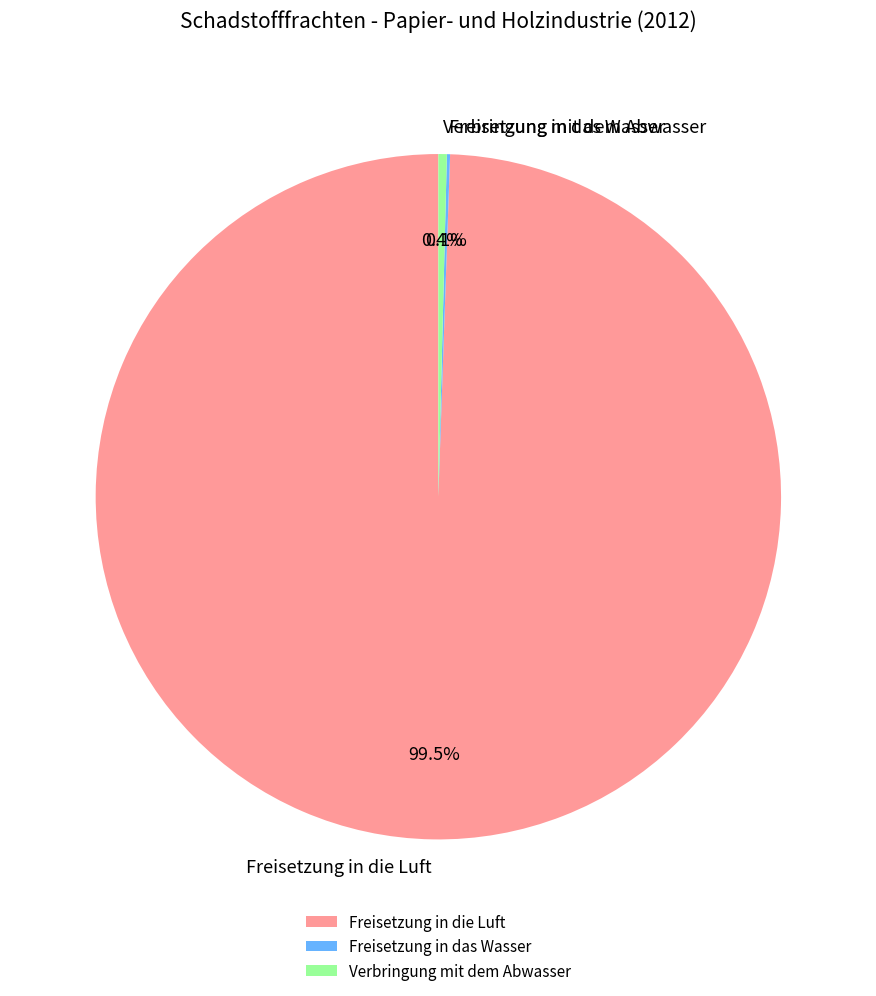

Which category accounts for the majority?

Freisetzung in die Luft